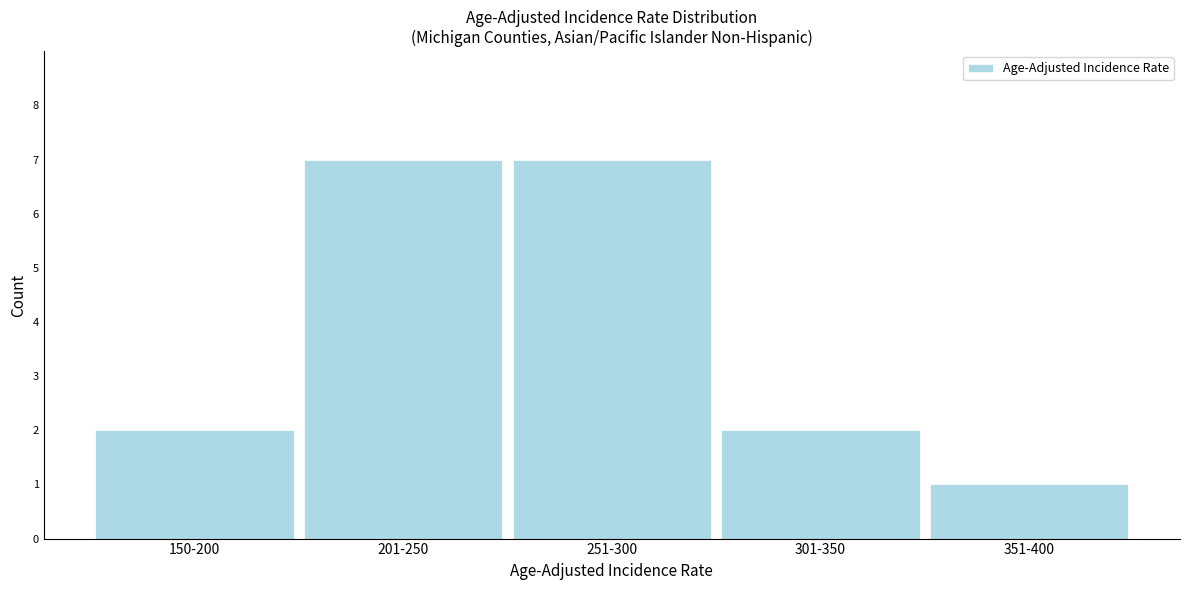

Reading left to right, what are all the values shown in this chart?

150-200=2	201-250=7	251-300=7	301-350=2	351-400=1